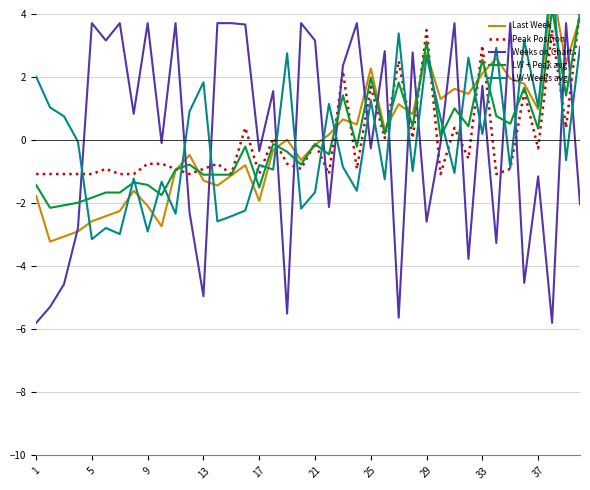

Is the value of Peak Position at 11 greater than the value of LW-Weeks avg at 17?

Yes